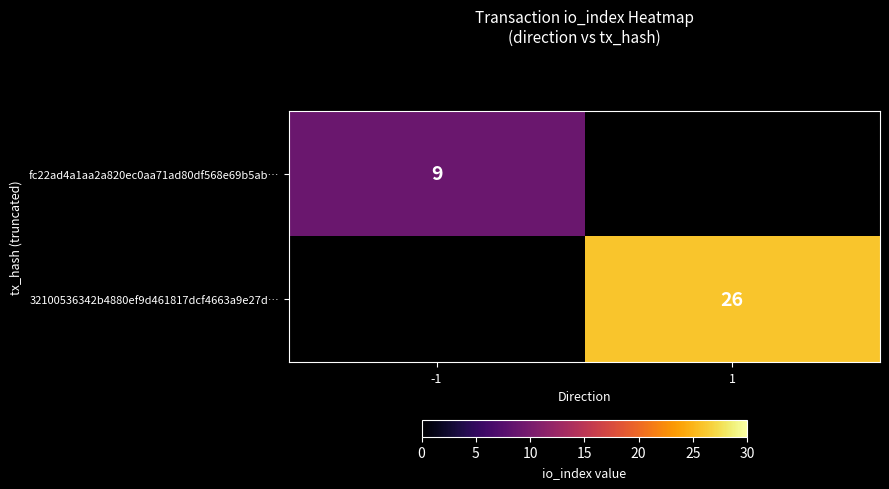

True or false: 32100536342b4880ef9d461817dcf4663a9e27d… has a value of 43.5 at 1.

False